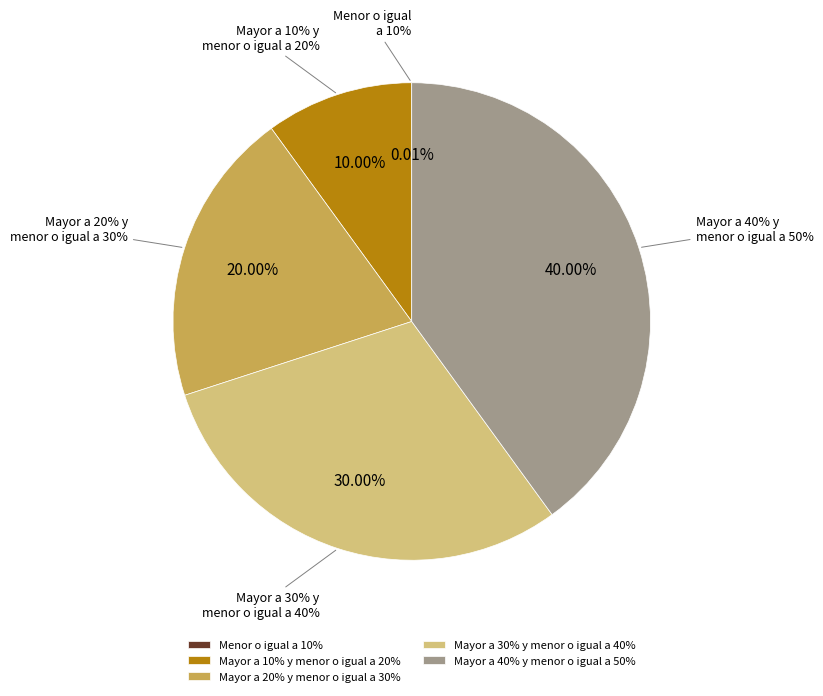

How much of the chart is everything except Mayor a 10% y menor o igual a 20%?

90.0%